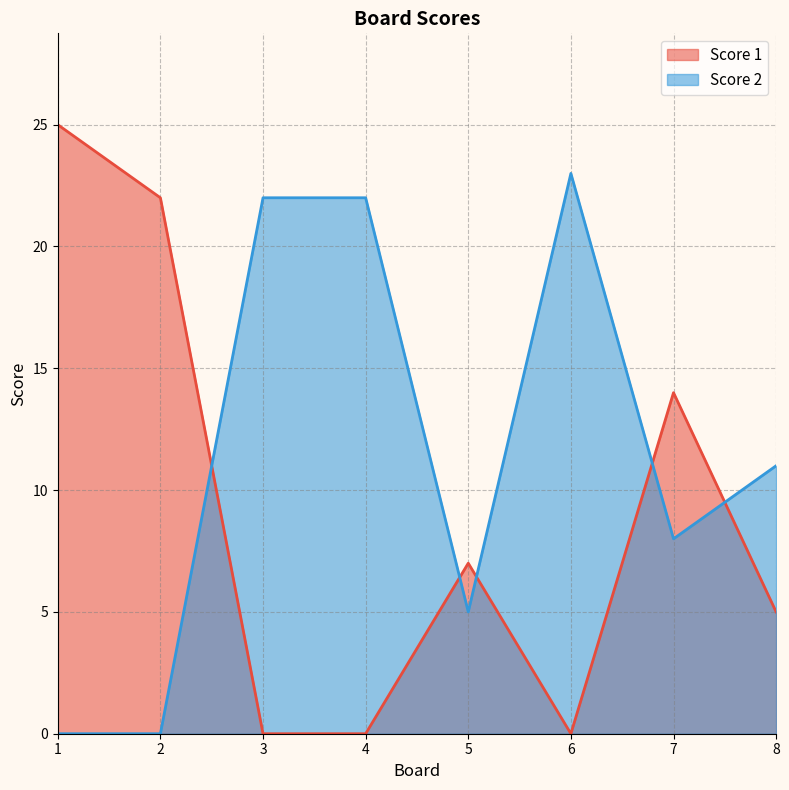

True or false: Score 1 has more than 2 interior local peaks.

False